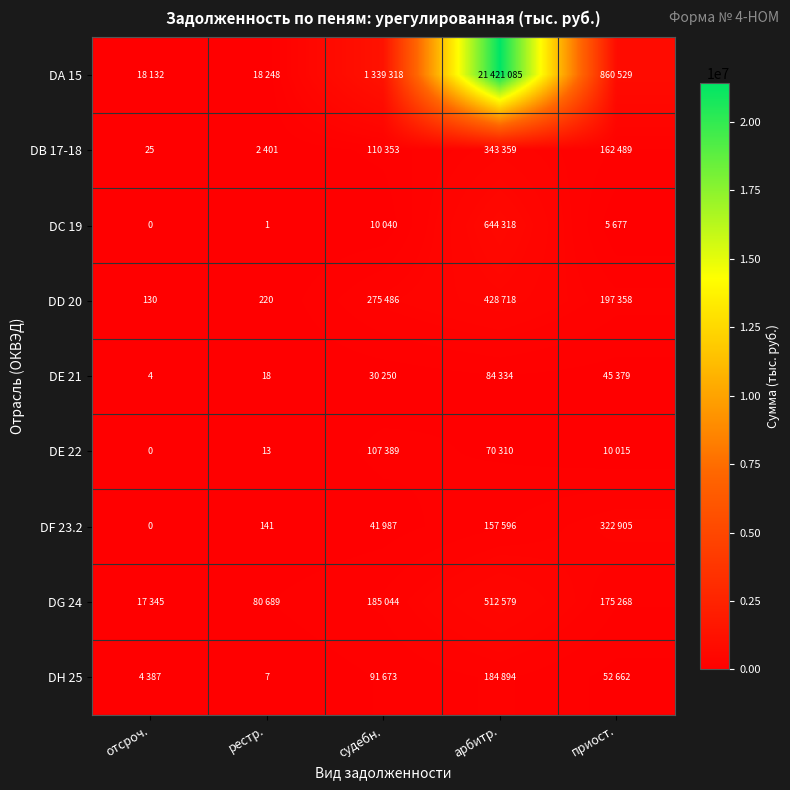

What is the lowest value of the DH 25 series?

7